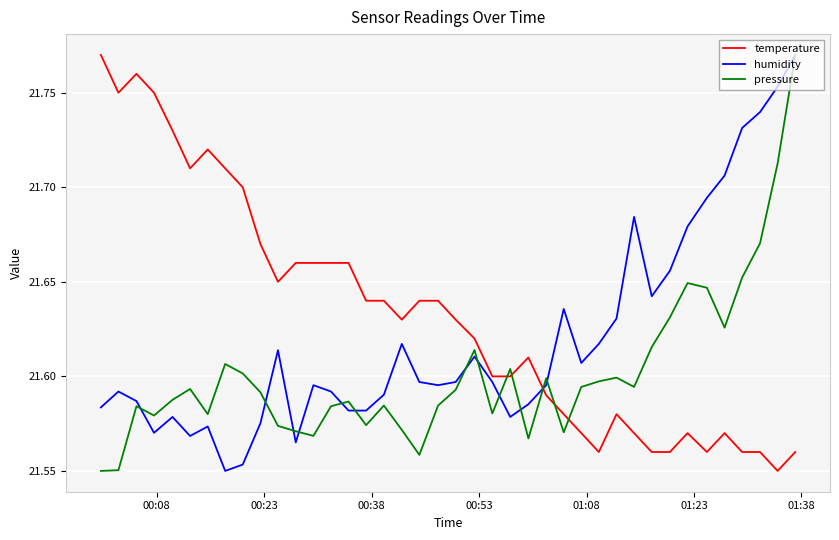

List the series in order of their overall mean, lowest first.

pressure, humidity, temperature